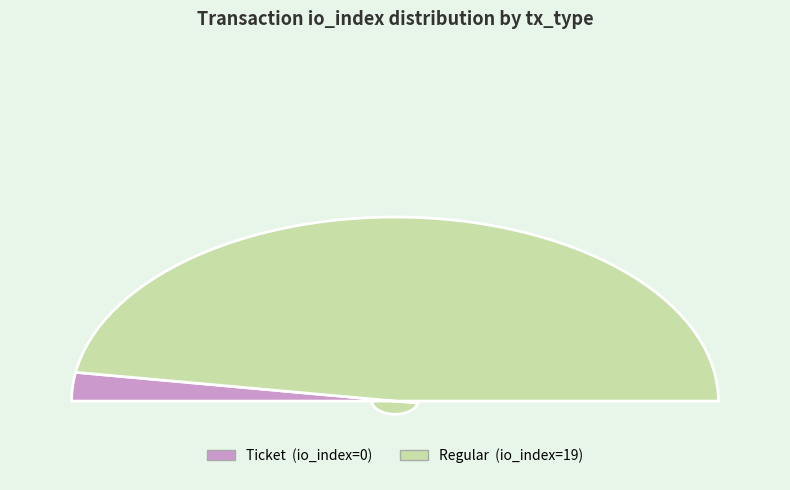

The Ticket slice represents 0% of the pie. True or false?

True